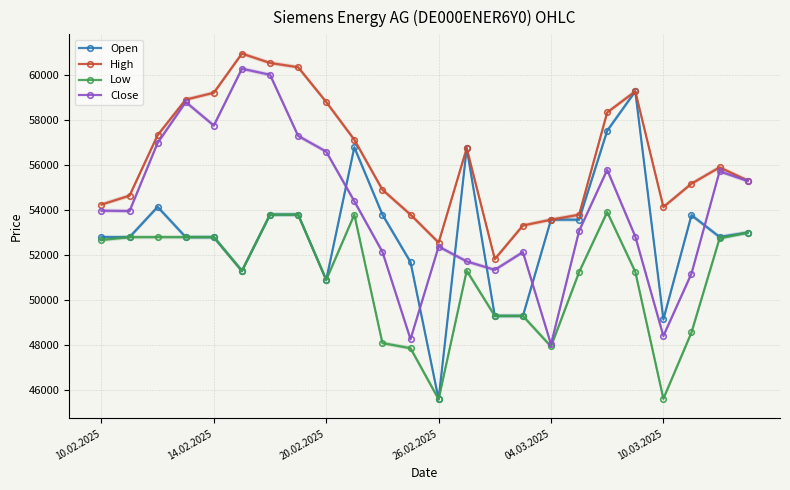

How many lines are shown in the chart?

4